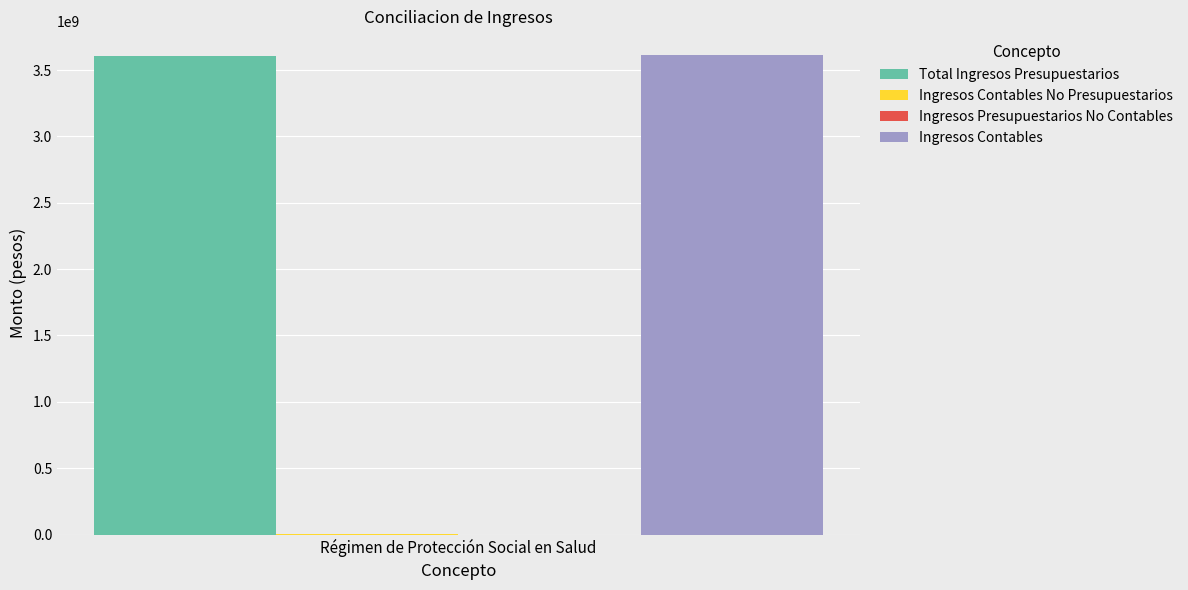

Is it true that Ingresos Contables equals 3611709965.8 at Régimen de Protección Social en Salud?

True